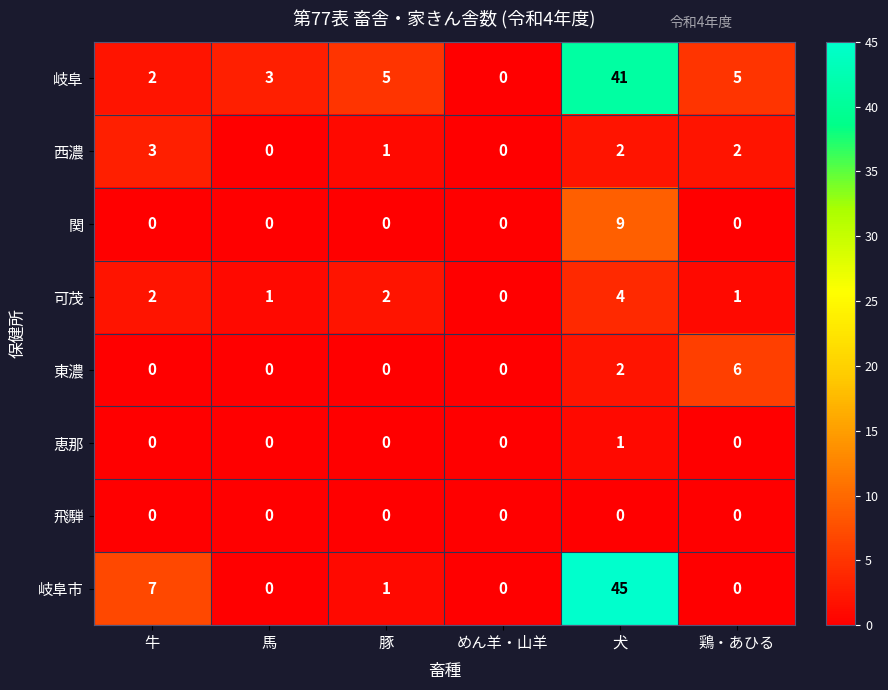

What is the maximum value shown in the chart?

45